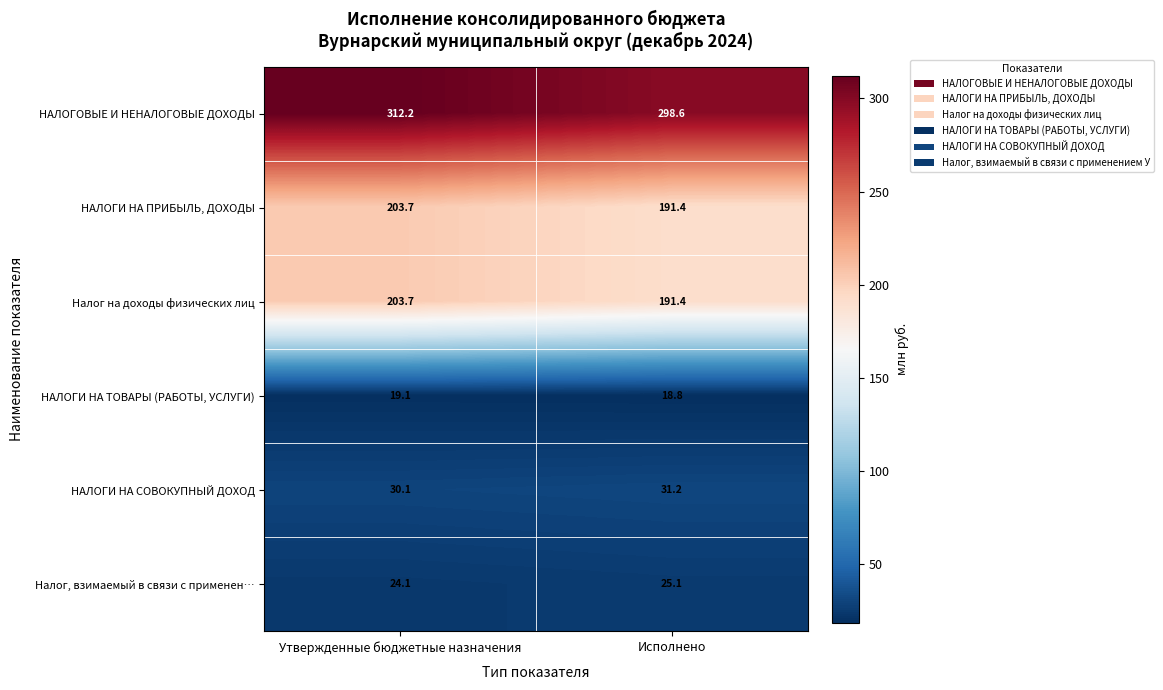

At which category does the chart reach its minimum across all series?

Исполнено